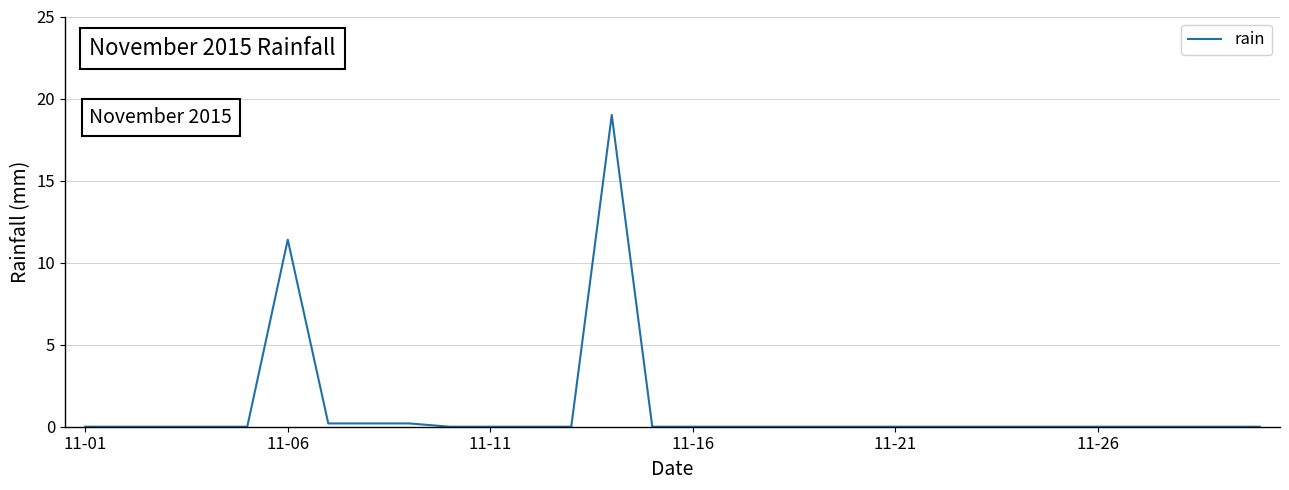

What is the difference between the maximum and minimum values?

19.0